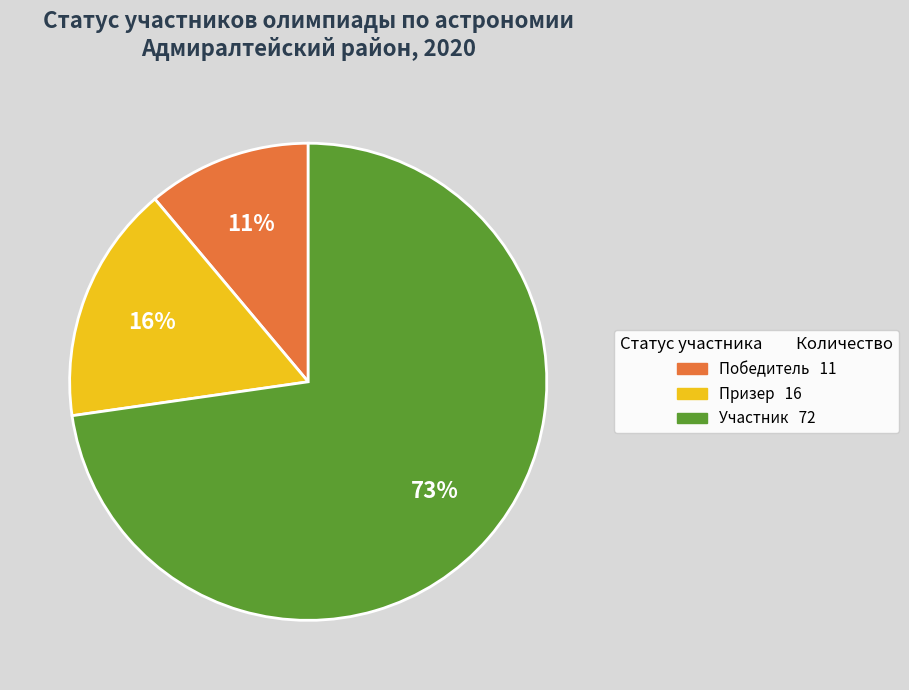

The Призер slice represents 16% of the pie. True or false?

True